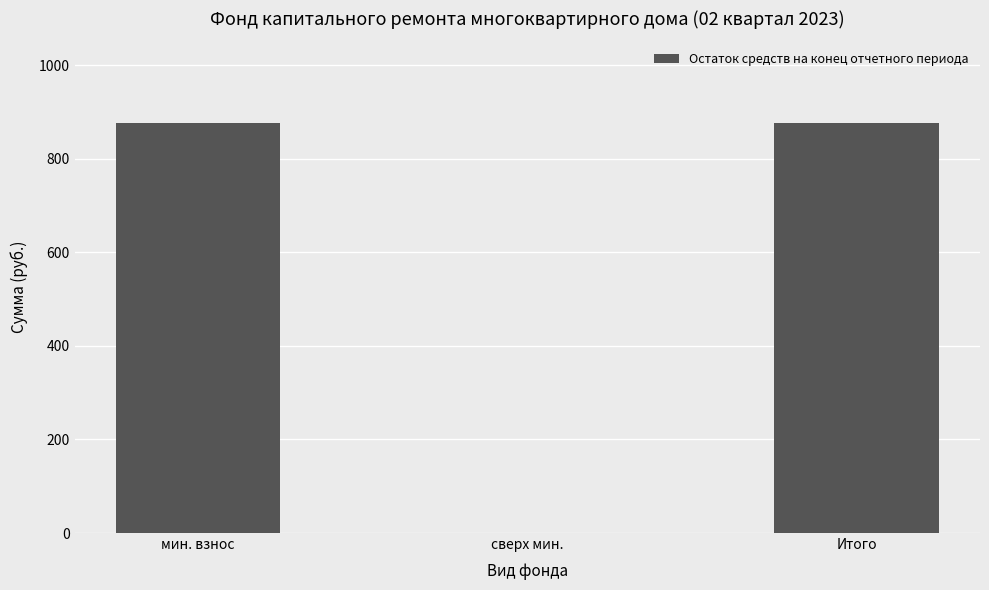

What is the sum of all values?

1751.5